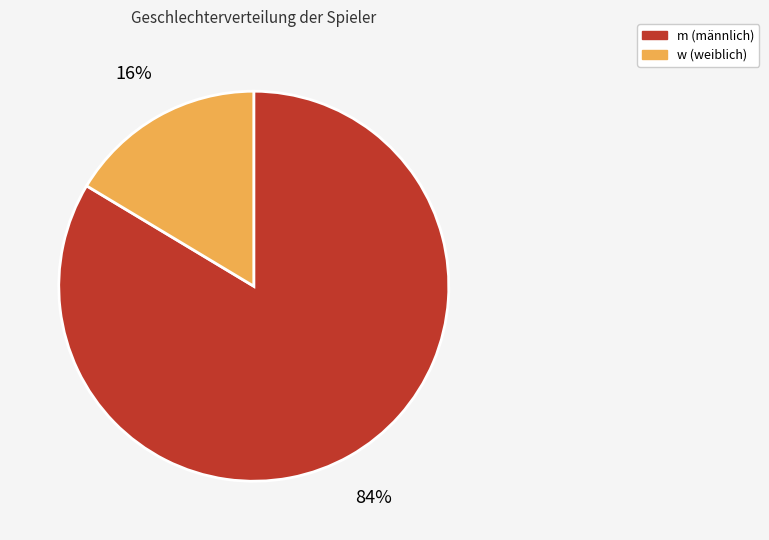

To the nearest percent, what is the average slice percentage?

50%